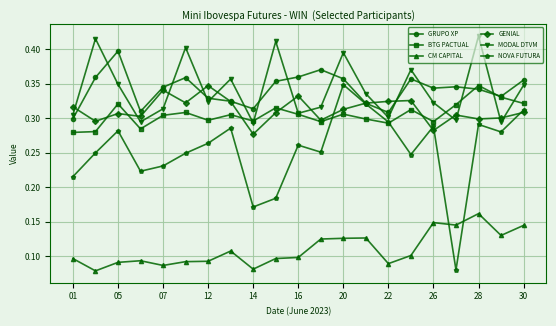

Count the MODAL DTVM values in the range 0 to 1.

21